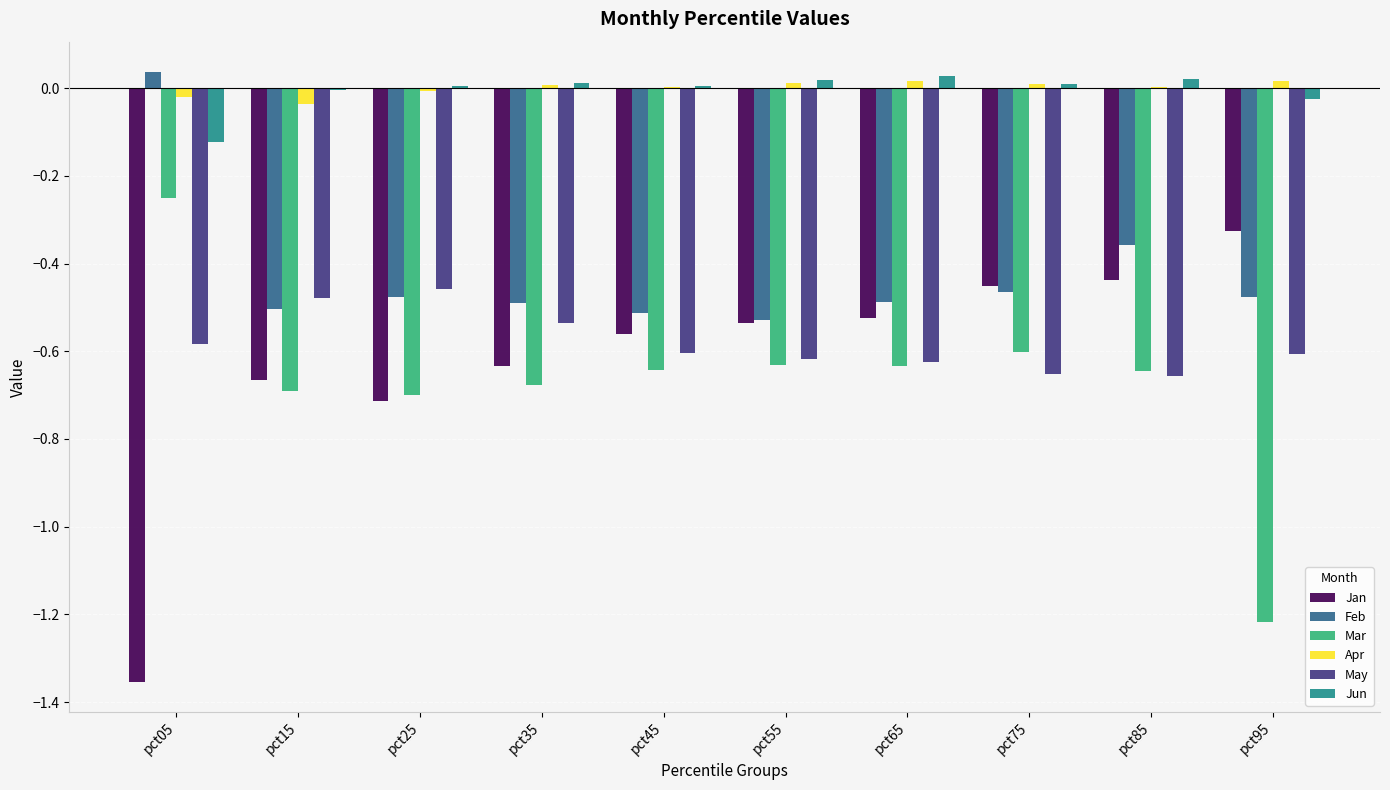

What is the sum of all Feb values?

-4.3